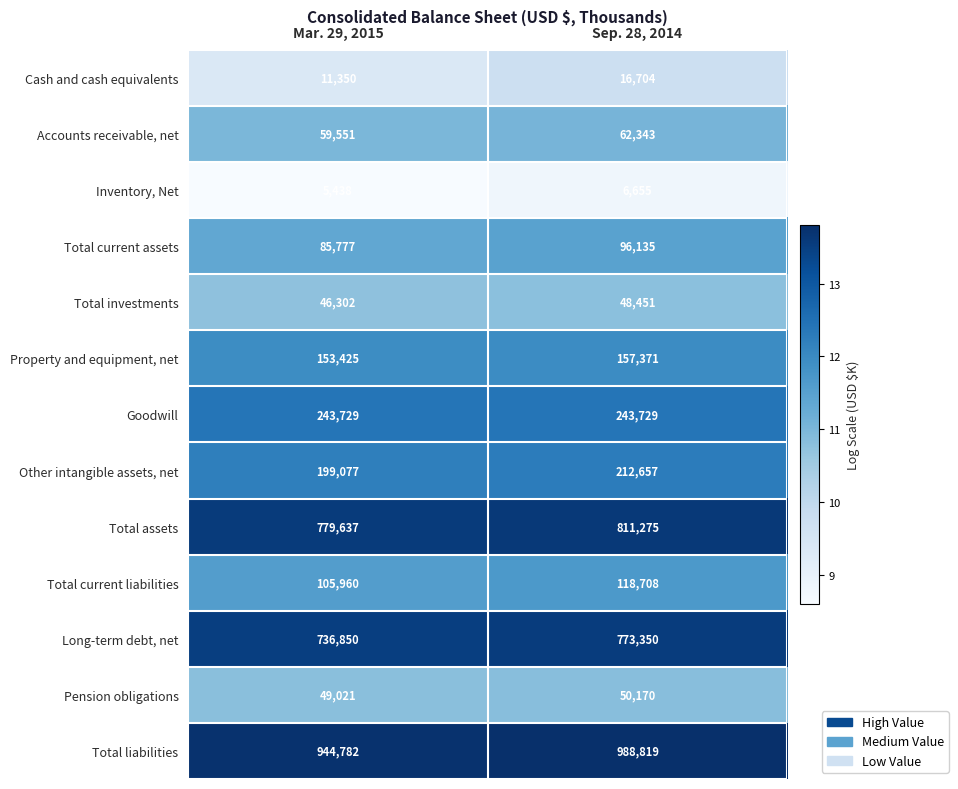

Is it true that Inventory, Net equals 8178 at Mar. 29, 2015?

False